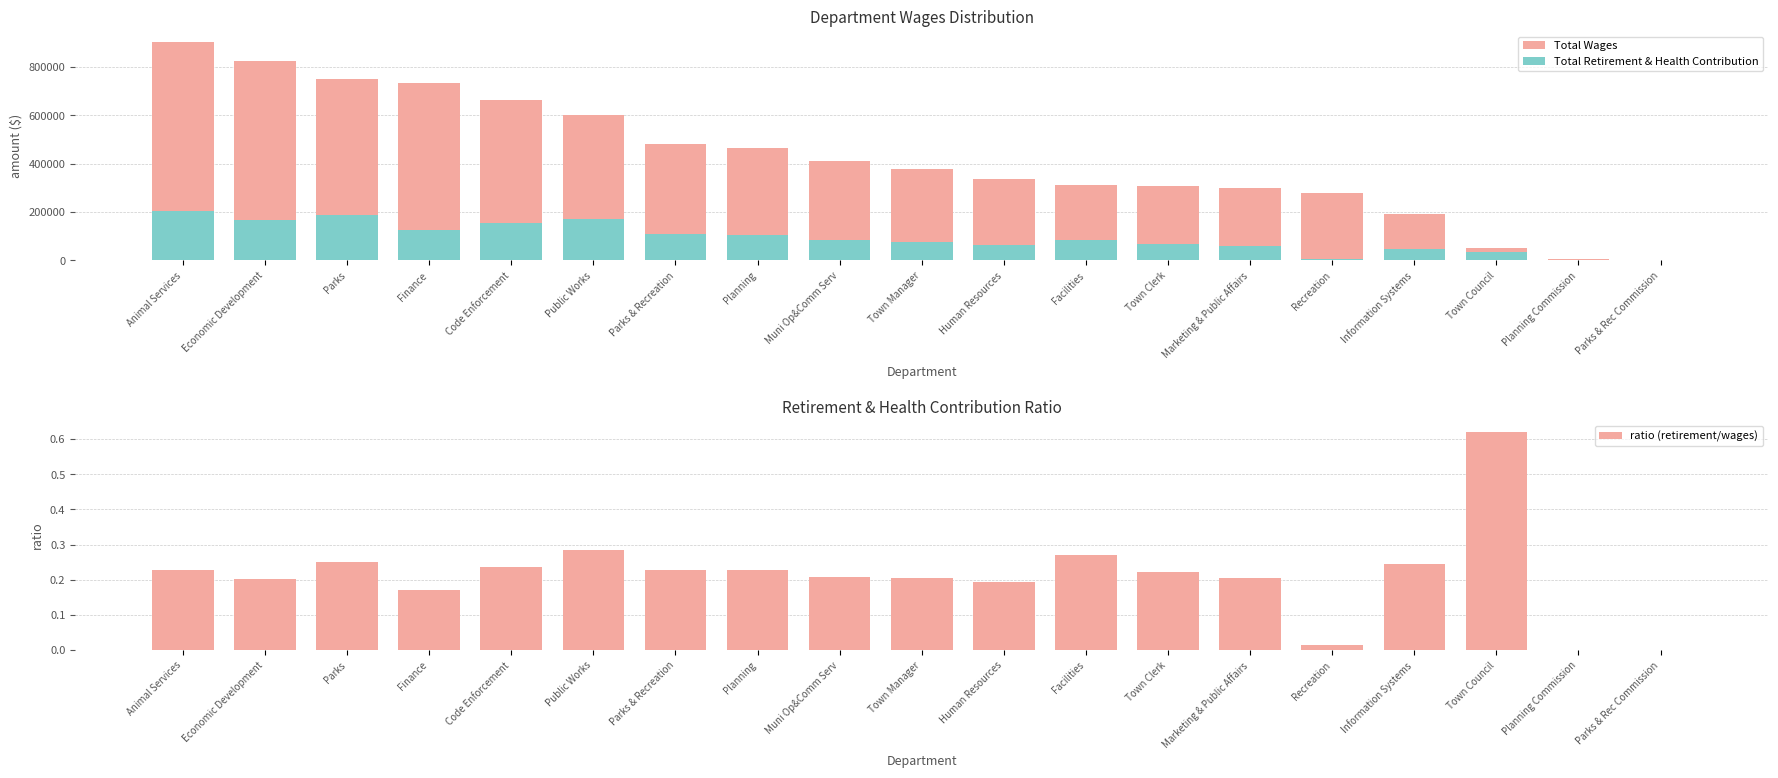

What position from the right is Facilities?

8